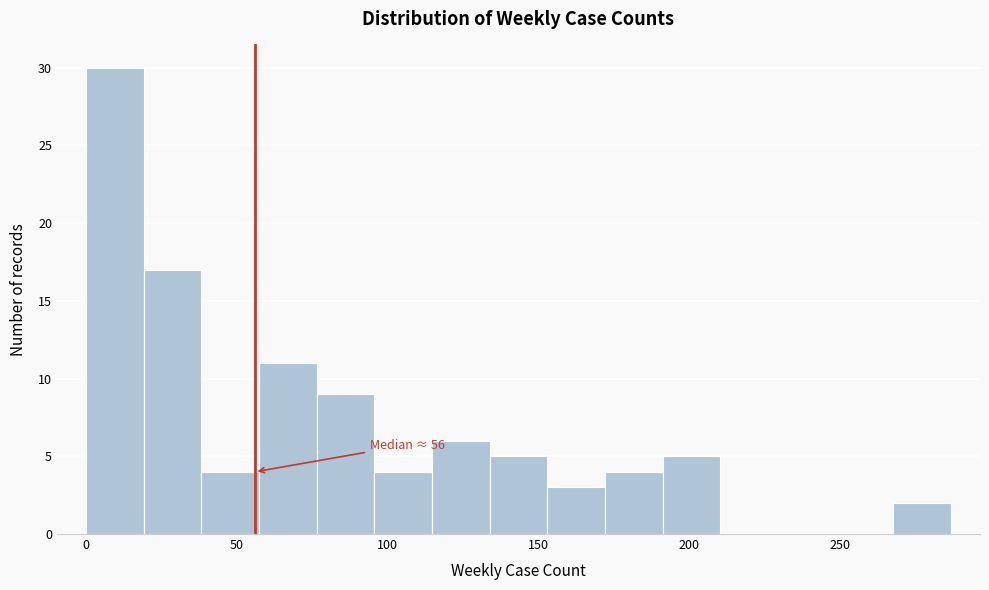

Read against the x-axis, roughly where is the centre of the tallest bar?

10